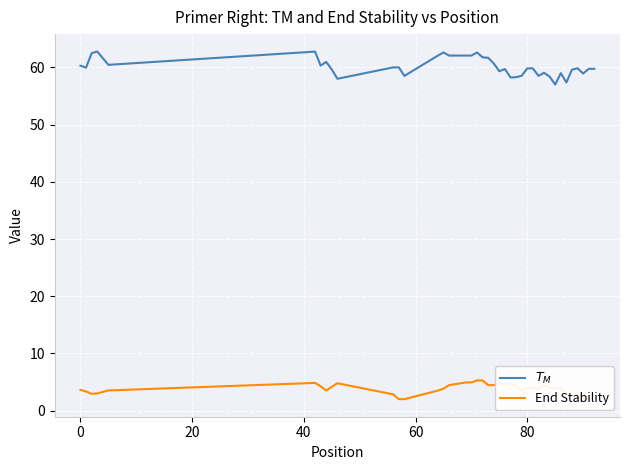

Rank the series by their maximum value, from lowest to highest.

End Stability, $T_M$